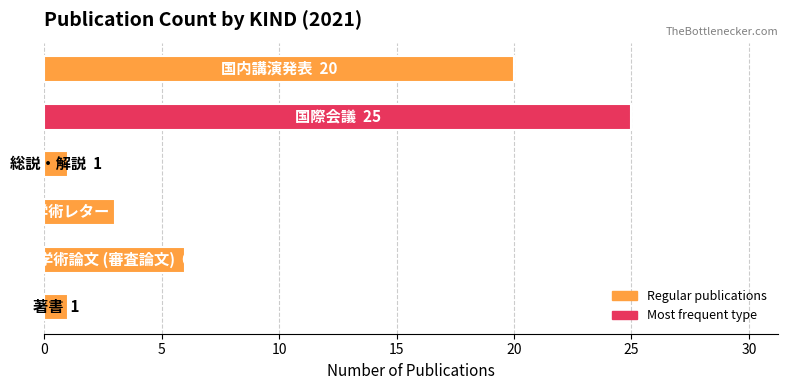

What is the difference between the maximum and minimum values?

24